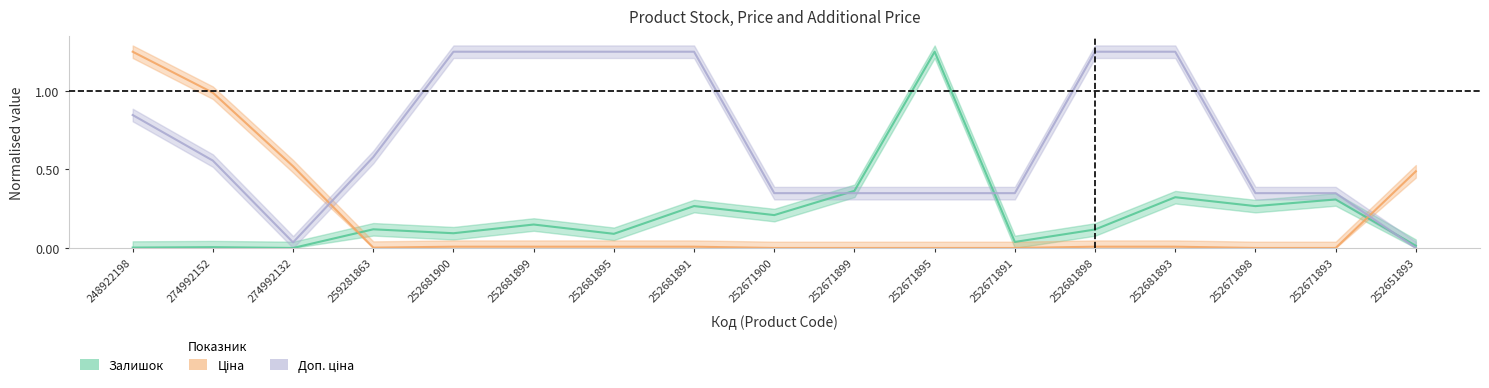

Reading right to left, transcribe all the data shown in this chart.

Залишок: 252651893=0.0	252671893=0.3	252671898=0.3	252681893=0.3	252681898=0.1	252671891=0.0	252671895=1.2	252671899=0.4	252671900=0.2	252681891=0.3	252681895=0.1	252681899=0.1	252681900=0.1	259281863=0.1	274992132=0.0	274992152=0.0	248922198=0.0
Ціна: 252651893=0.5	252671893=0.0	252671898=0.0	252681893=0.0	252681898=0.0	252671891=0.0	252671895=0.0	252671899=0.0	252671900=0.0	252681891=0.0	252681895=0.0	252681899=0.0	252681900=0.0	259281863=0.0	274992132=0.5	274992152=1.0	248922198=1.2
Доп. ціна: 252651893=0.0	252671893=0.3	252671898=0.3	252681893=1.2	252681898=1.2	252671891=0.3	252671895=0.3	252671899=0.3	252671900=0.3	252681891=1.2	252681895=1.2	252681899=1.2	252681900=1.2	259281863=0.6	274992132=0.0	274992152=0.6	248922198=0.8